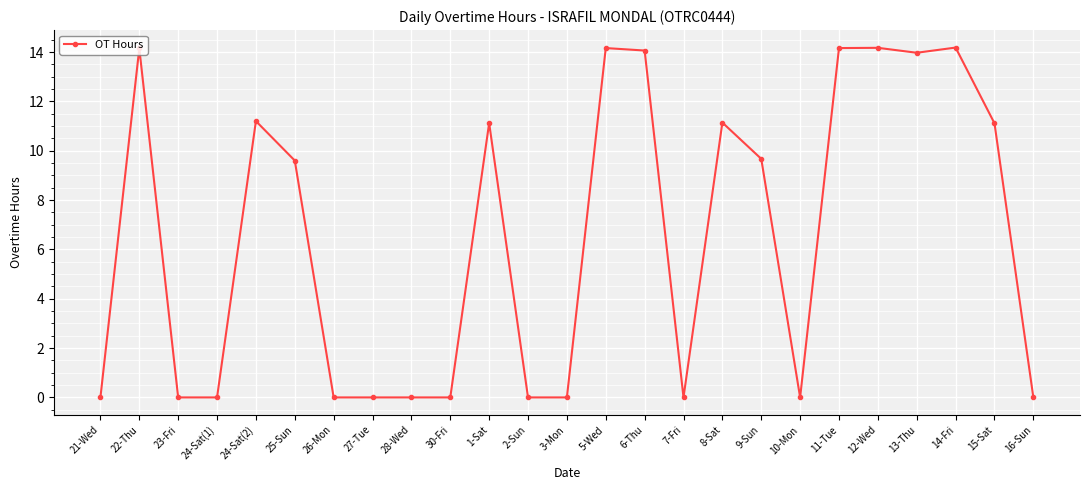

True or false: the data shows 14.2 at 12-Wed.

True